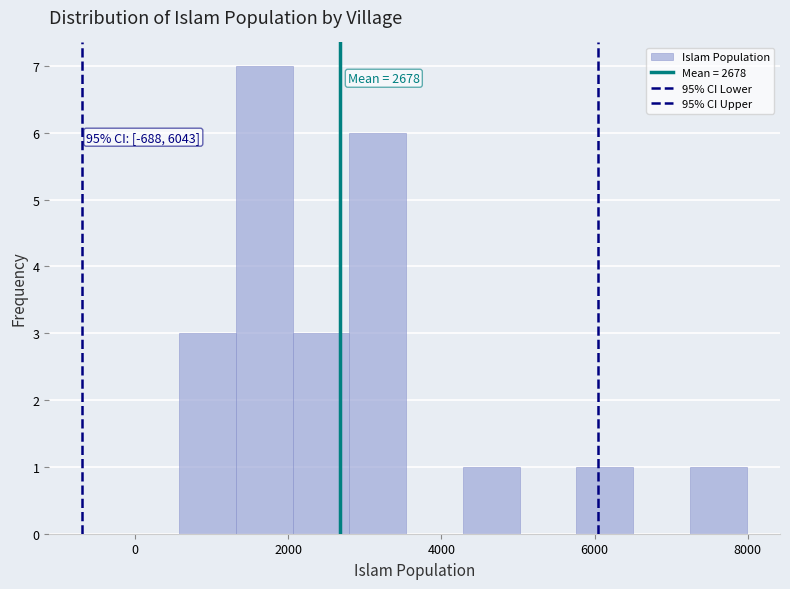

Around what value on the x-axis is the tallest bar? Give the approximate position of its centre, as read against the axis.

1600